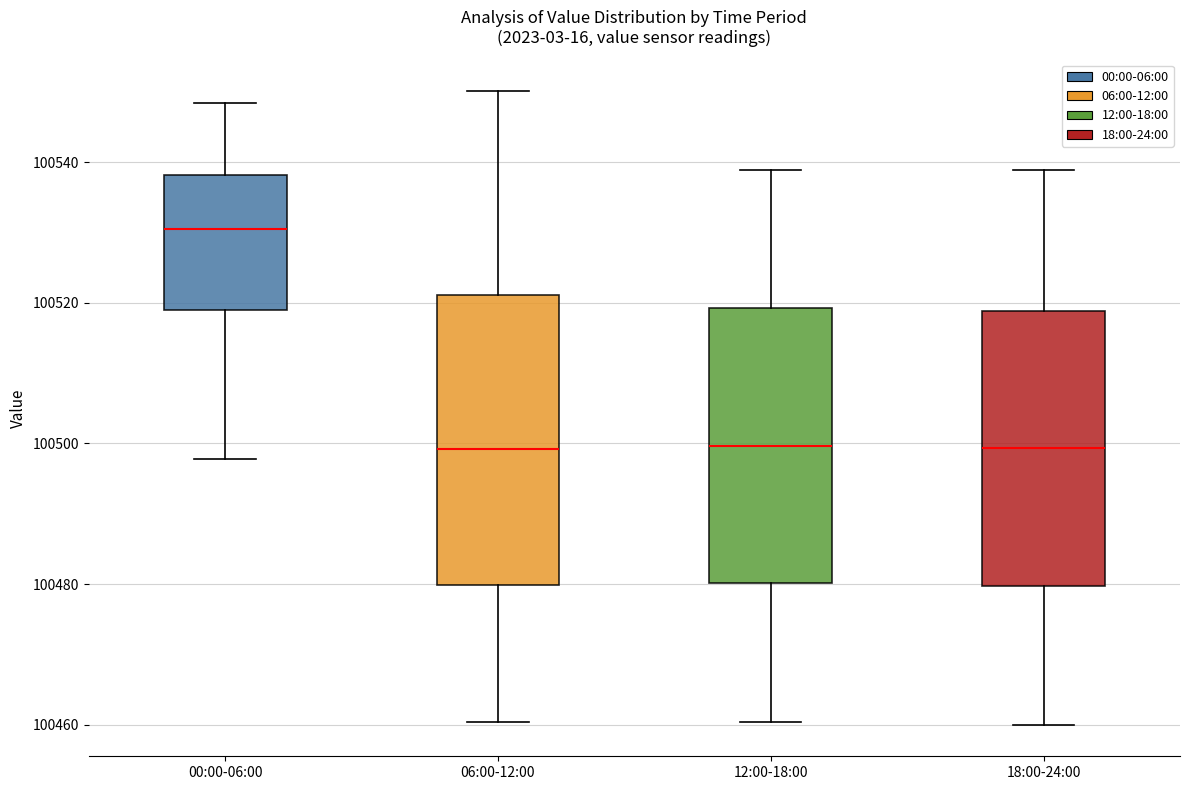

Which box's median line is the highest?

00:00-06:00